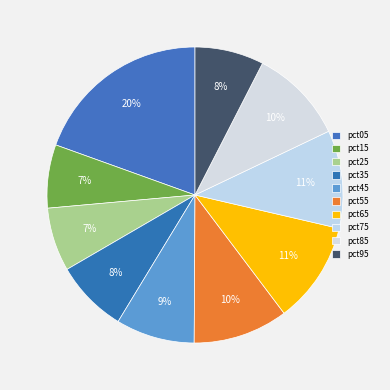

Rank the categories by value from highest to lowest.

pct05, pct65, pct75, pct85, pct55, pct45, pct35, pct95, pct25, pct15